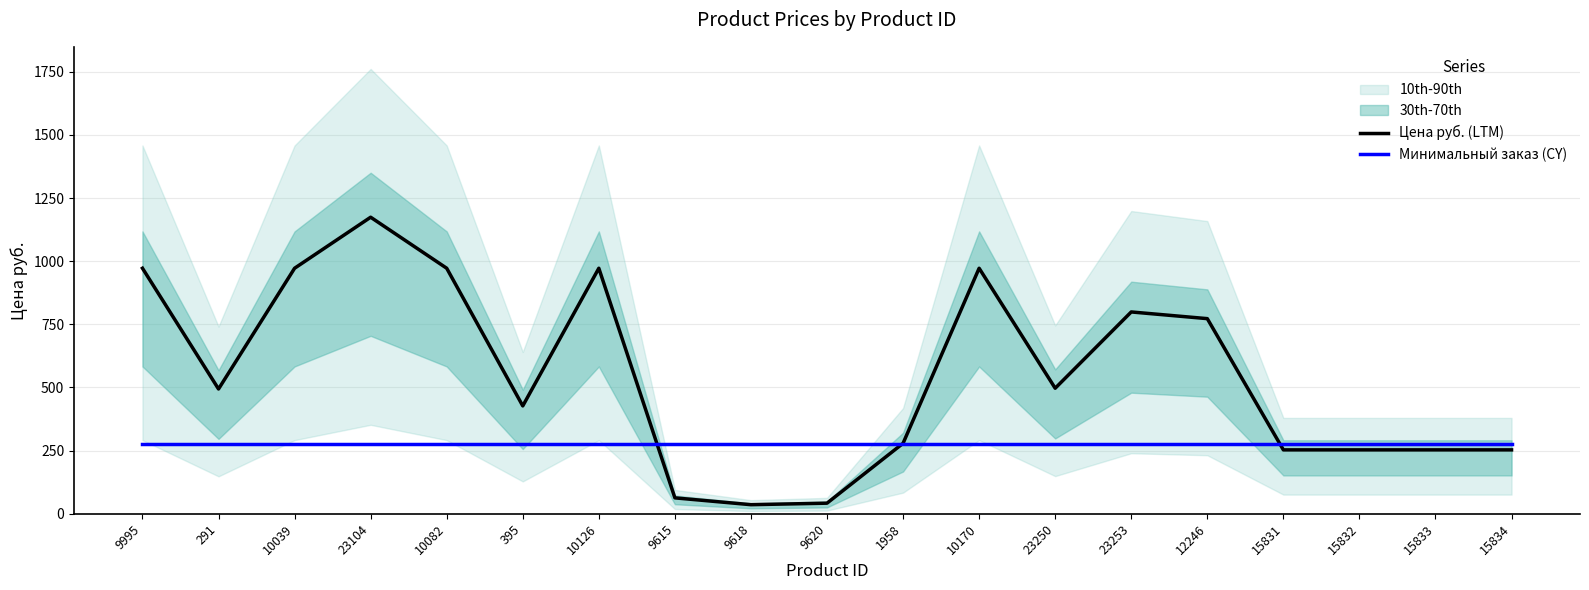

Reading left to right, list all the values displayed in this chart.

Цена руб. (LTM): 972.0	494.0	972.0	1174.0	972.0	427.0	972.0	63.0	36.0	42.0	279.0	972.0	497.0	799.0	772.5	253.0	253.0	253.0	253.0
Минимальный заказ (CY): 275.1	275.1	275.1	275.1	275.1	275.1	275.1	275.1	275.1	275.1	275.1	275.1	275.1	275.1	275.1	275.1	275.1	275.1	275.1